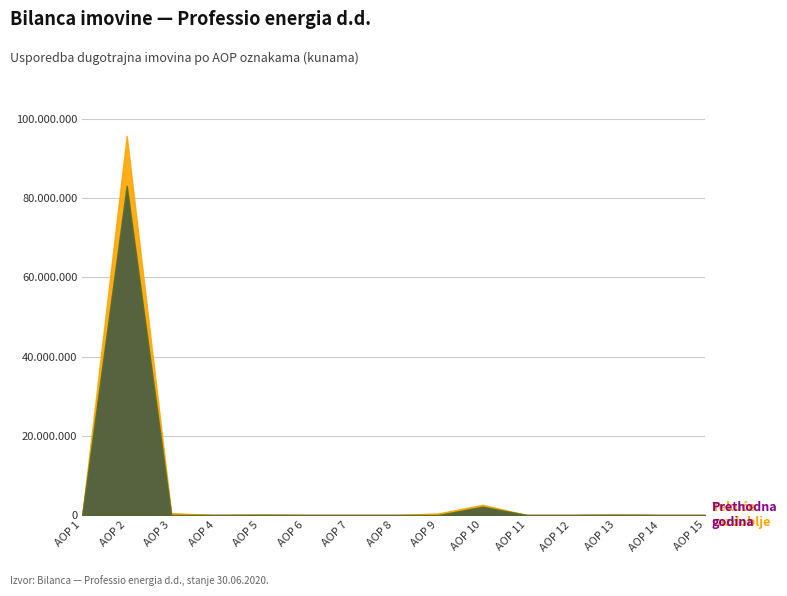

How many categories are shown in the chart?

15